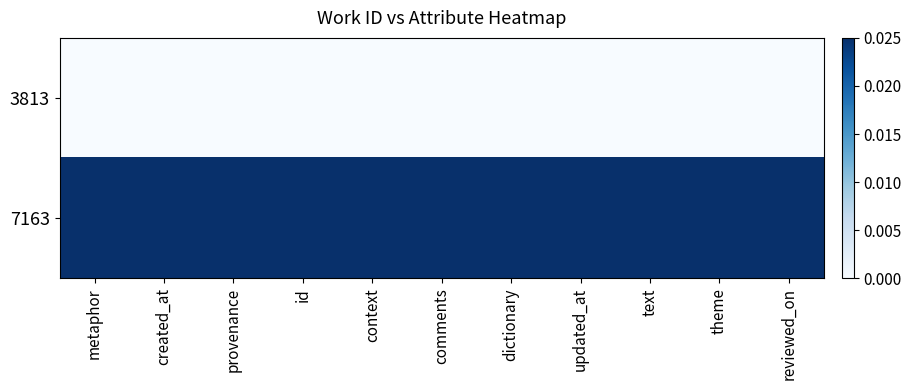

Rank the series at context from lowest to highest value.

3813, 7163